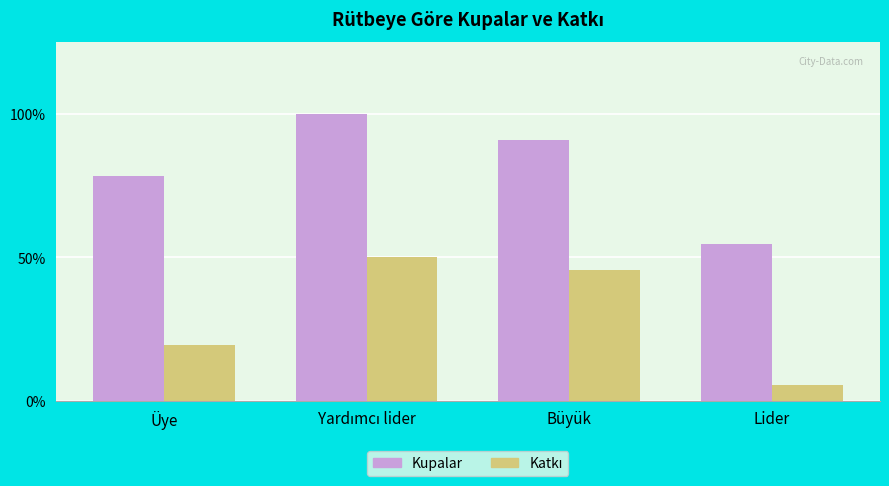

Is the value of Katkı at Yardımcı lider greater than the value of Kupalar at Lider?

No